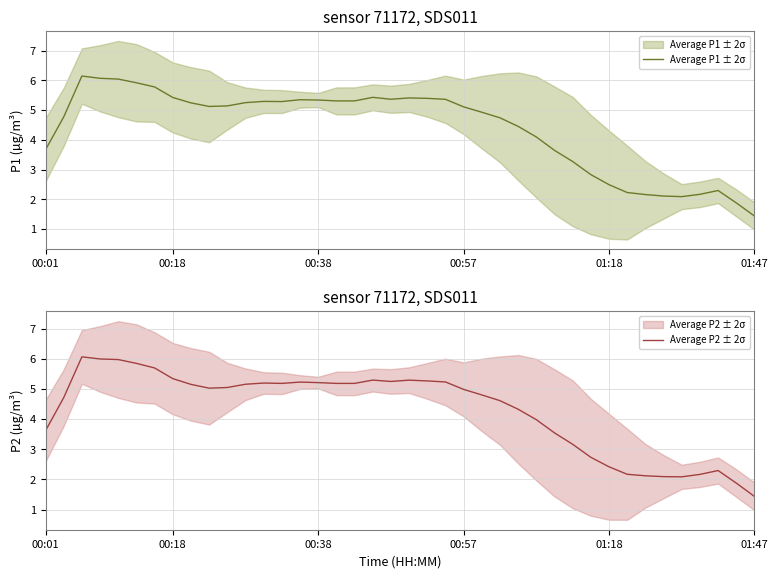

Which series has the widest spread of values?

Average P1 ± 2σ